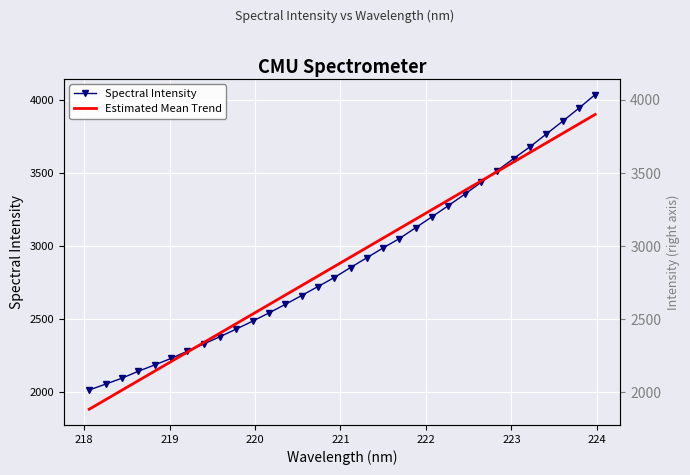

Which series has the largest total across all categories?

Spectral Intensity